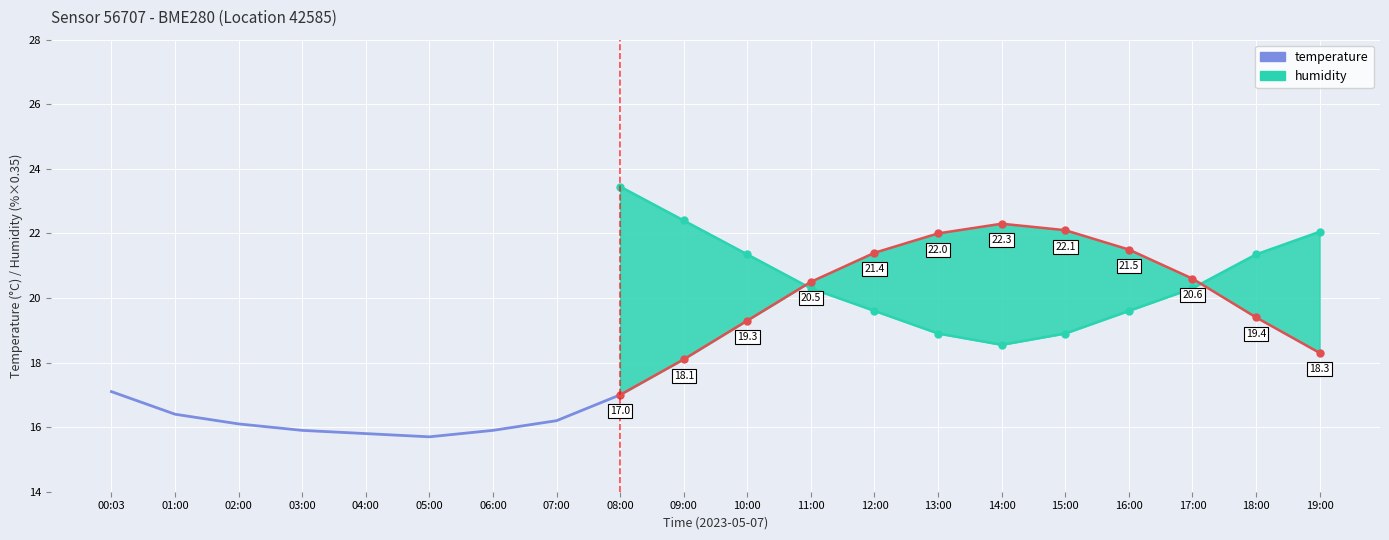

What is the label of the 9th point from the left?

08:00